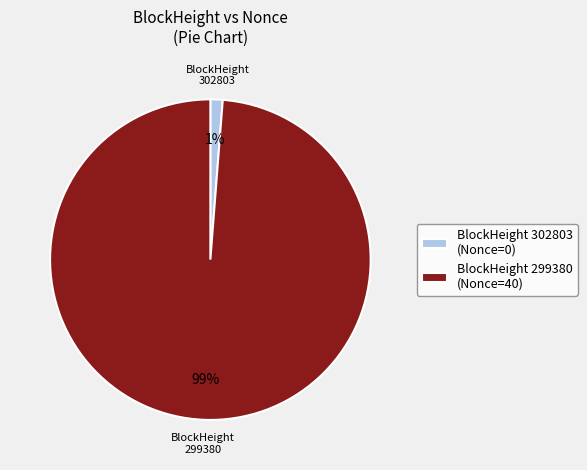

Is there any slice that represents more than half of the pie?

Yes